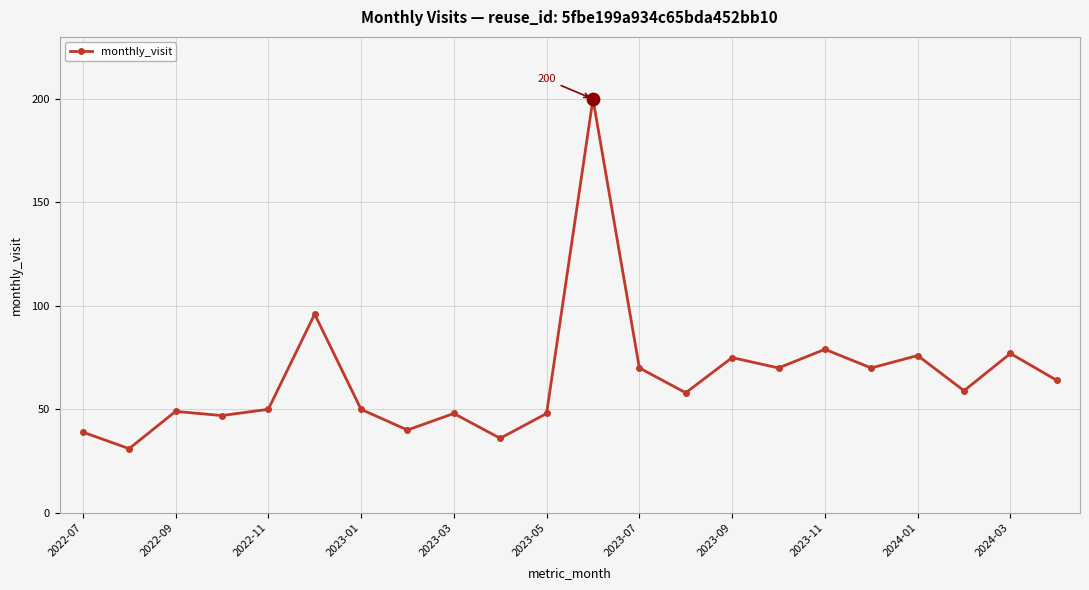

What is the value of the 2nd point from the left?

31